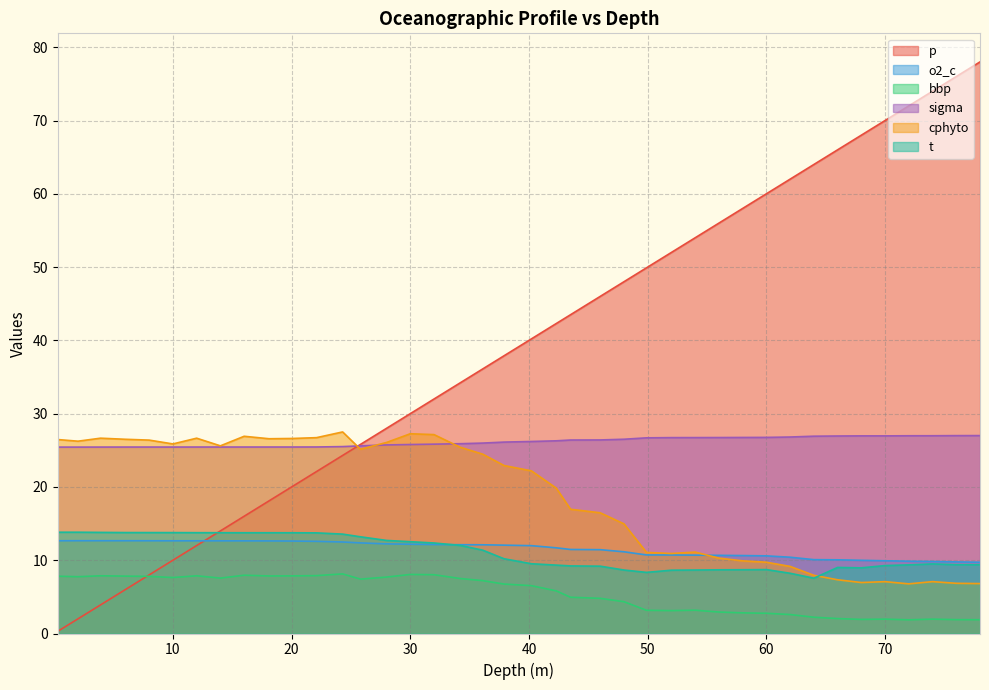

How many intersections are there between o2_c and p?

1